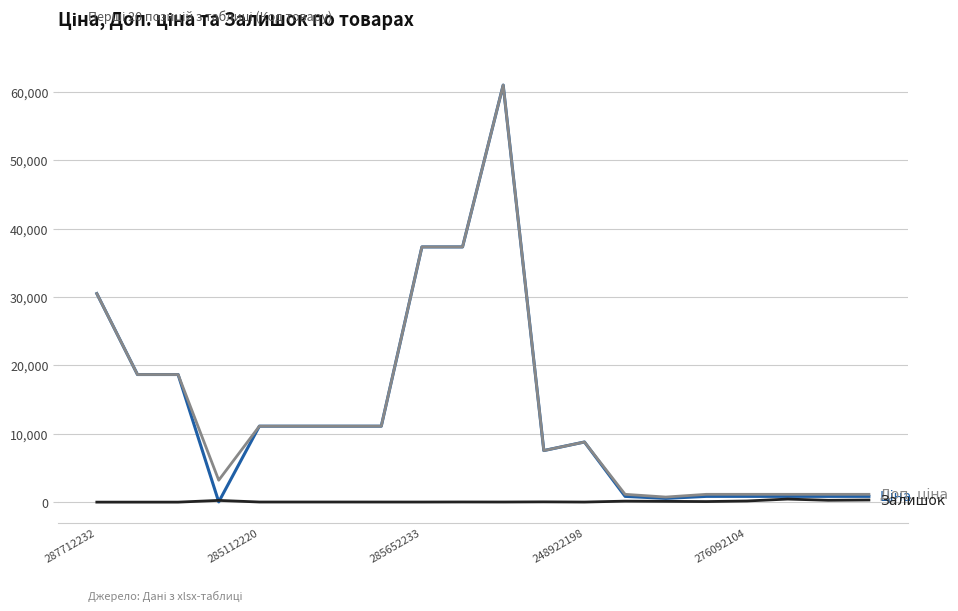

What is the maximum value shown in the chart?

61024.7